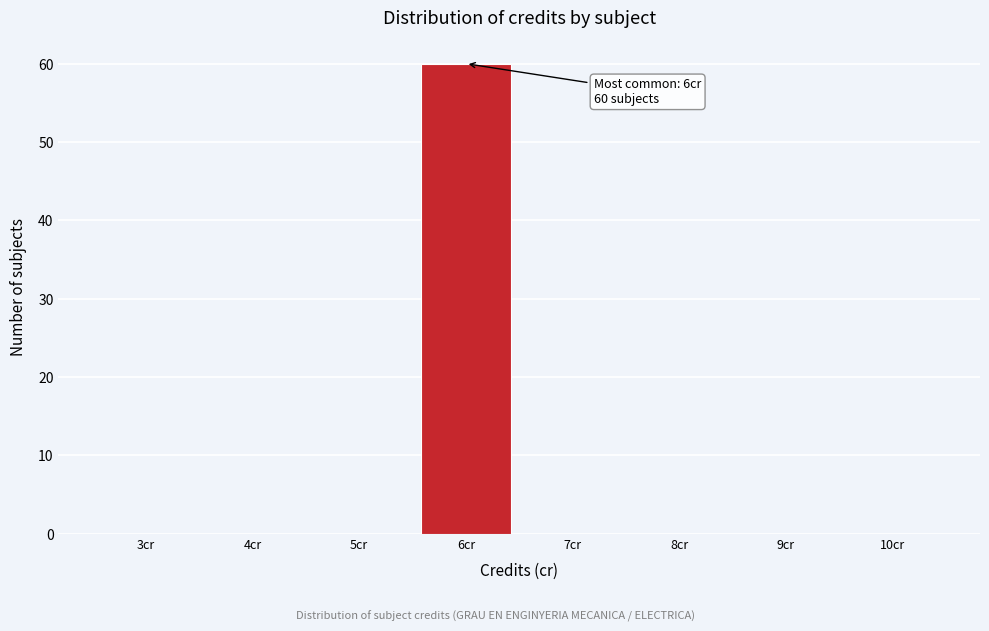

Reading left to right, extract all data points from this chart.

3cr=0	4cr=0	5cr=0	6cr=60	7cr=0	8cr=0	9cr=0	10cr=0